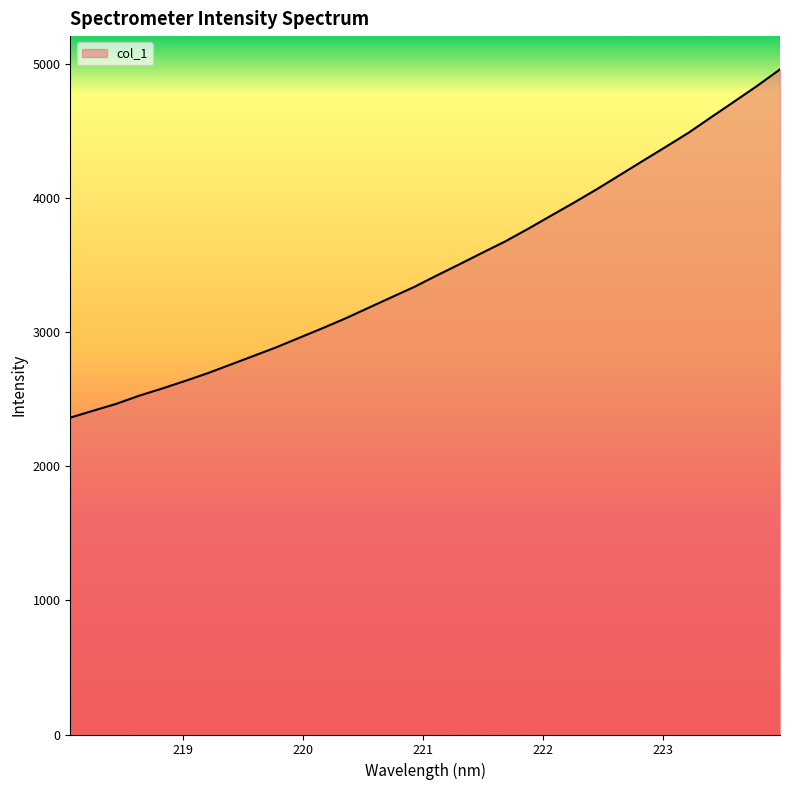

What is the smallest value displayed?

2362.3